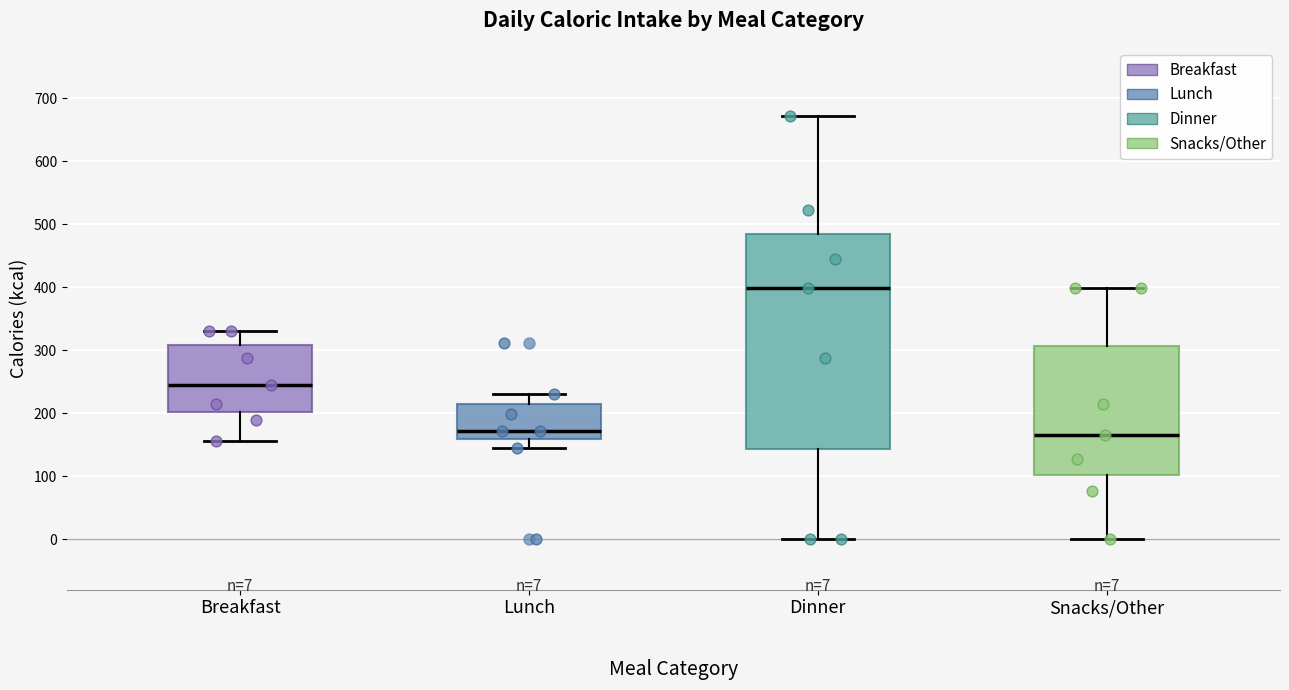

Which box is the tallest, from its lower edge to its upper edge?

Dinner